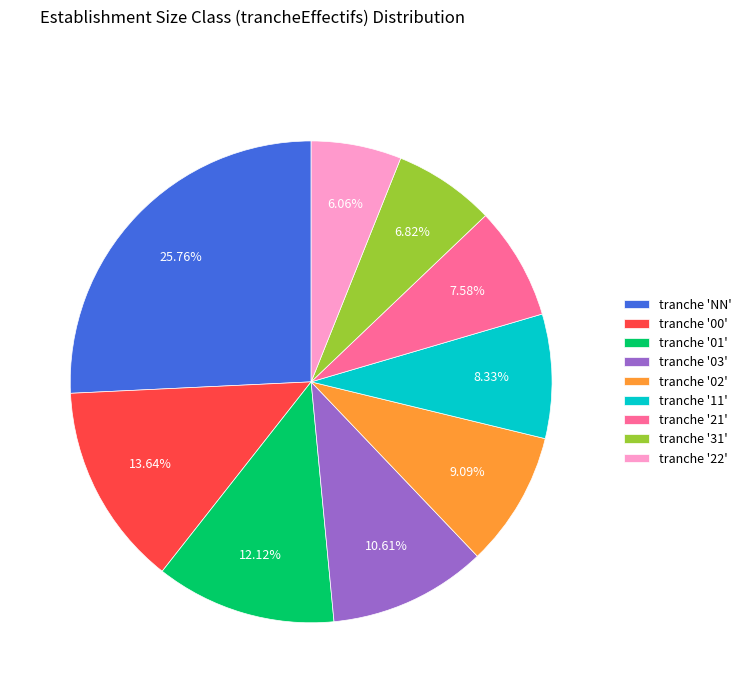

Which slice is the smallest?

tranche '22'